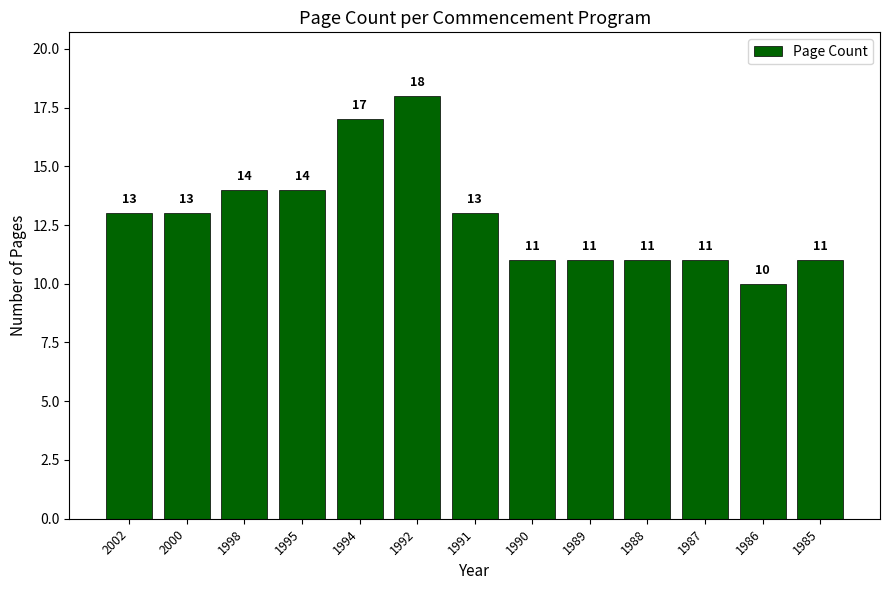

Between 1991 and 1995, which is larger?

1995